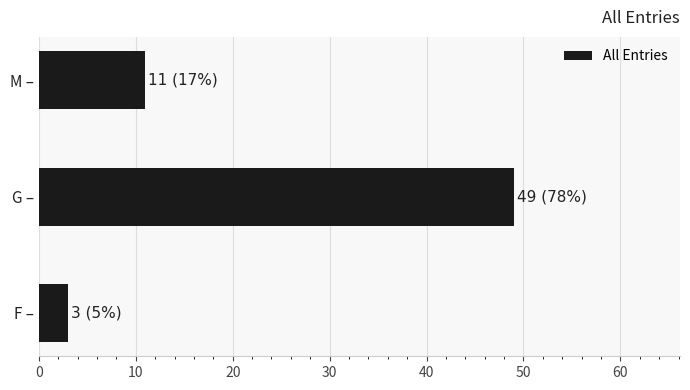

Reading bottom to top, what are all the values shown in this chart?

3	49	11